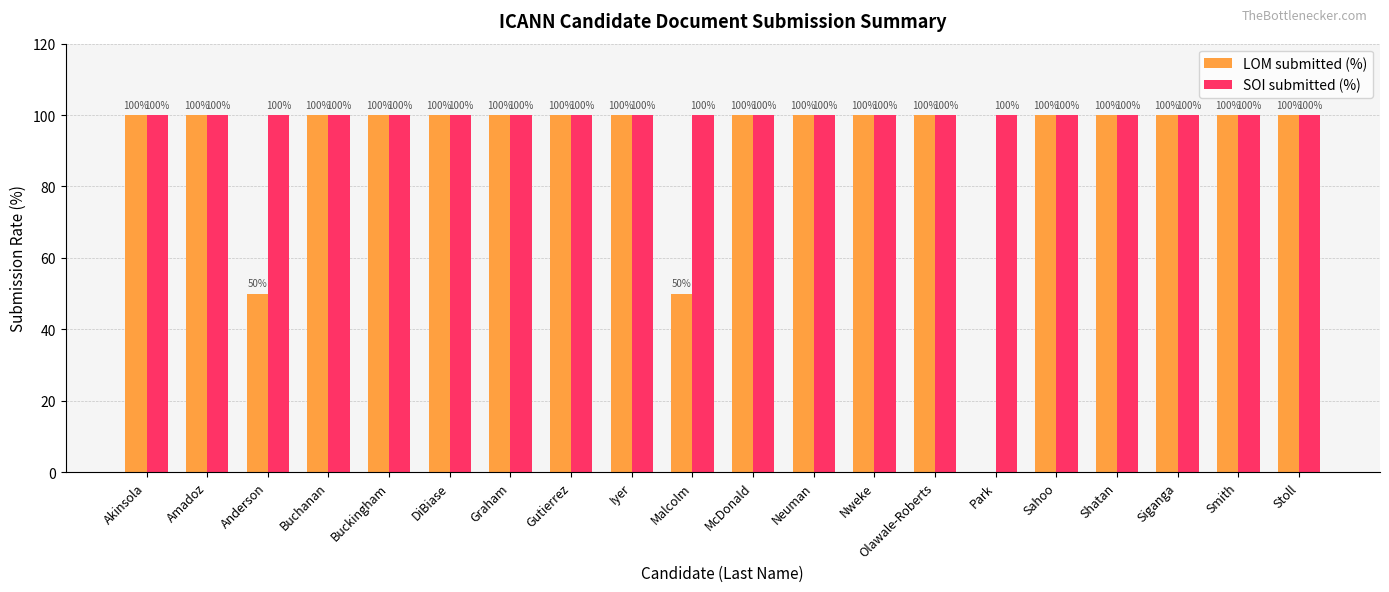

Which series has the largest total across all categories?

SOI submitted (%)